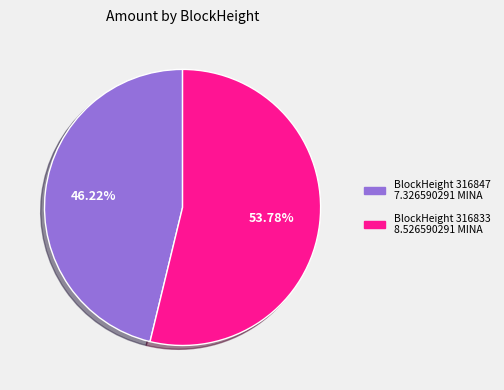

How many segments does this pie chart have?

2